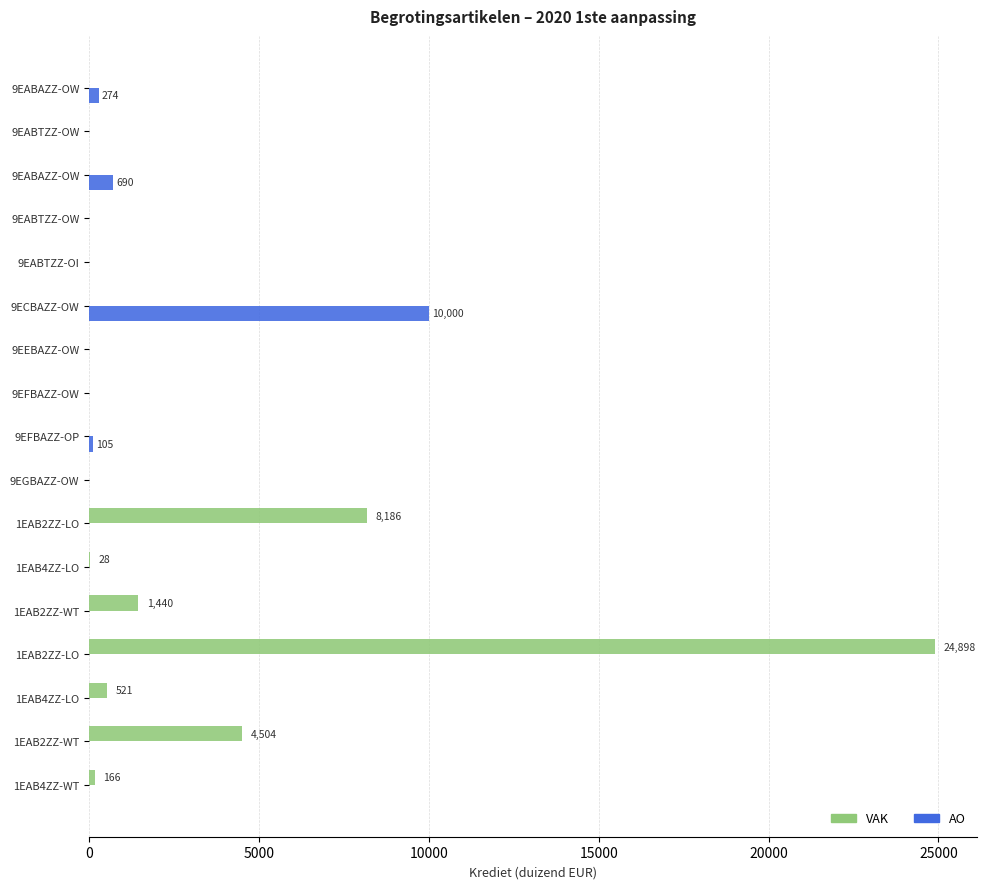

How many values in the AO series exceed 0?

4